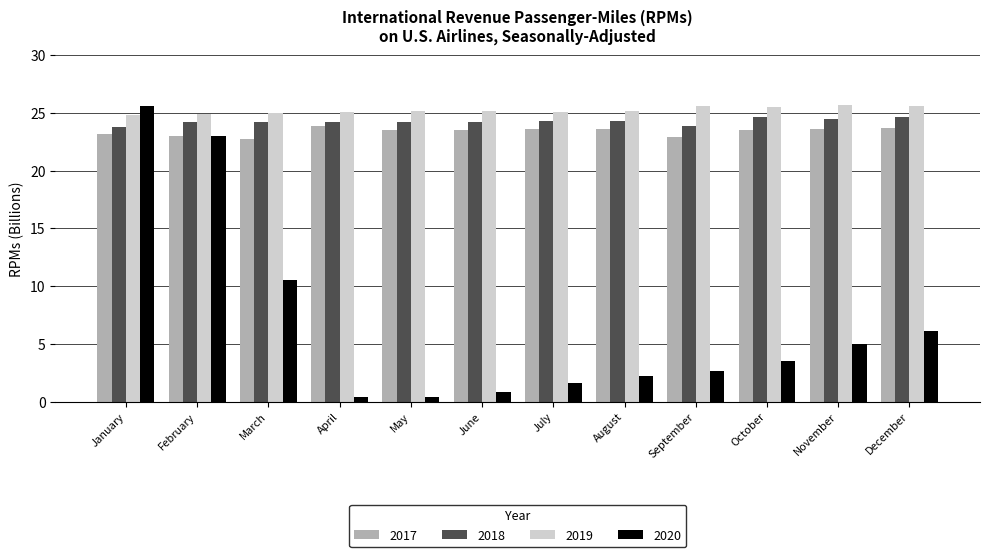

What is the minimum value for 2019?

24.8